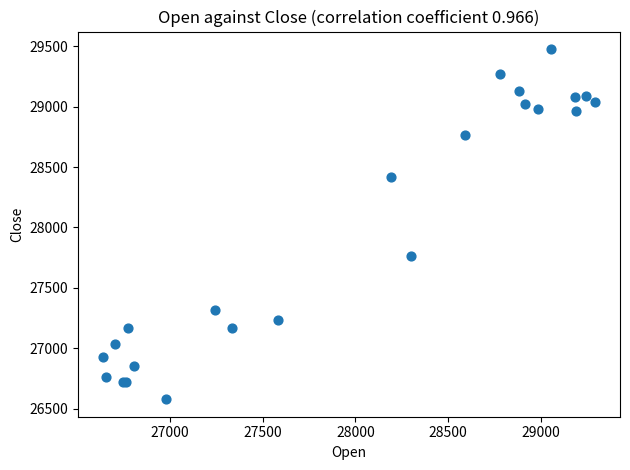

What Y value in the scatter plot is closest to 28027?

27763